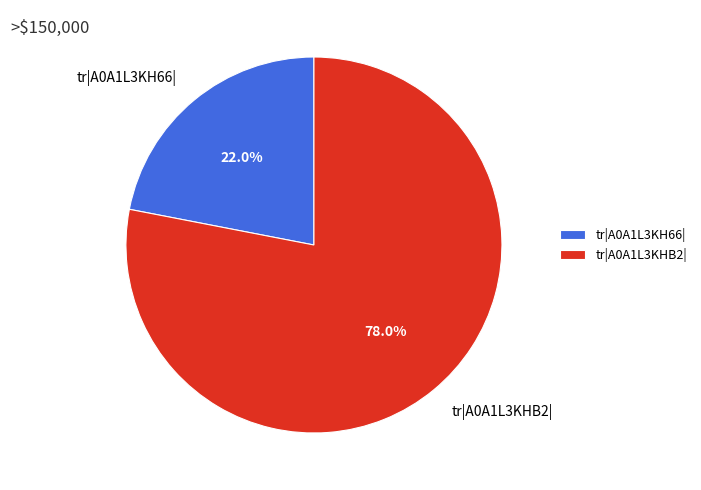

To the nearest percent, what percentage of the pie is tr|A0A1L3KHB2|?

78%